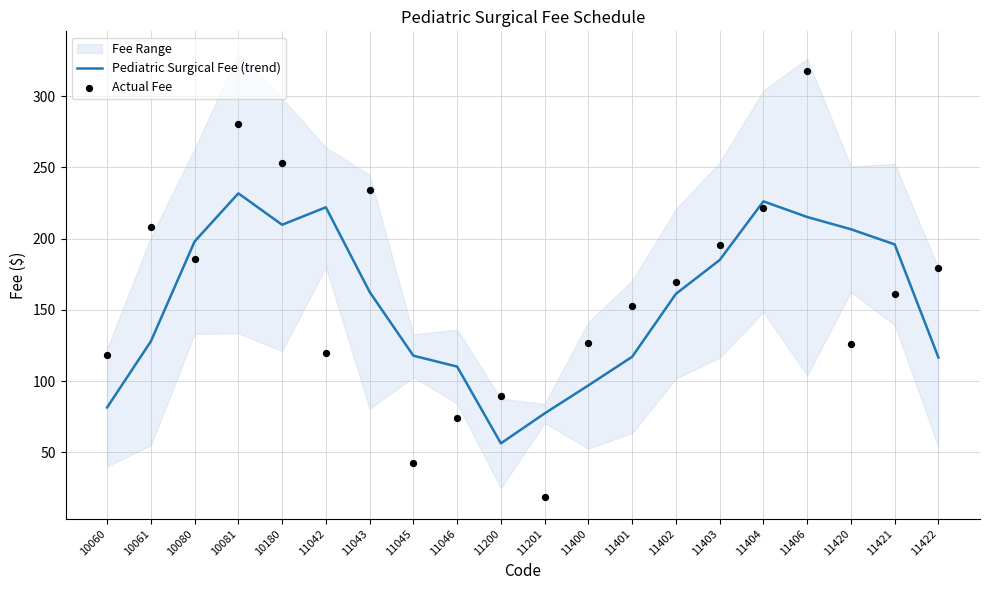

At which category is the sum across all series the highest?

11406